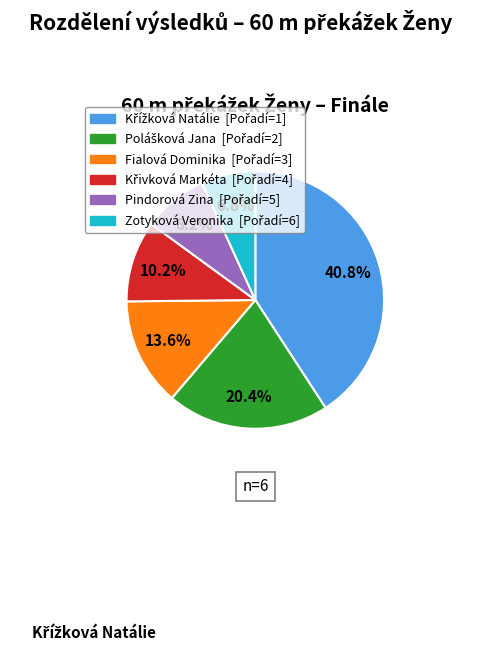

How many slices are in this pie chart?

6